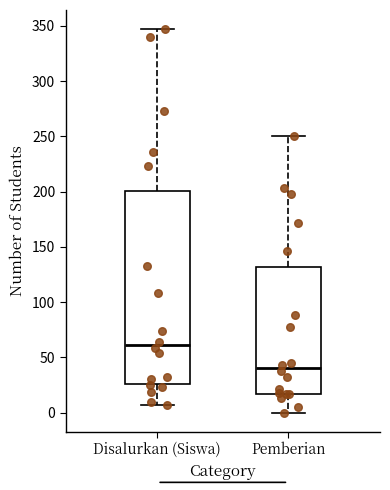

Comparing the boxes themselves (not the whiskers), which one is the tallest?

Disalurkan (Siswa)